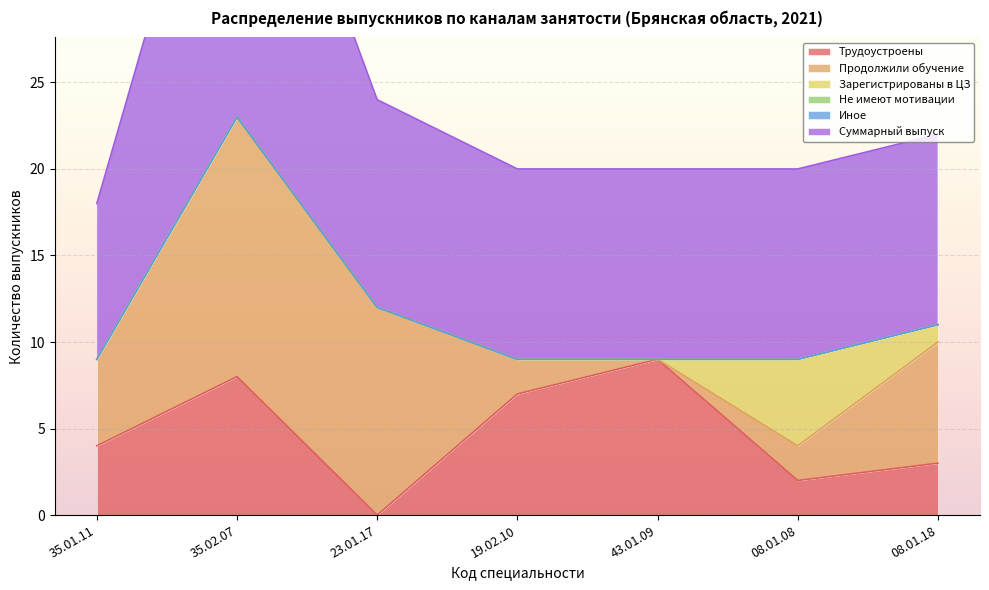

Between 23.01.17 and 19.02.10, which series saw the biggest shift?

Продолжили обучение